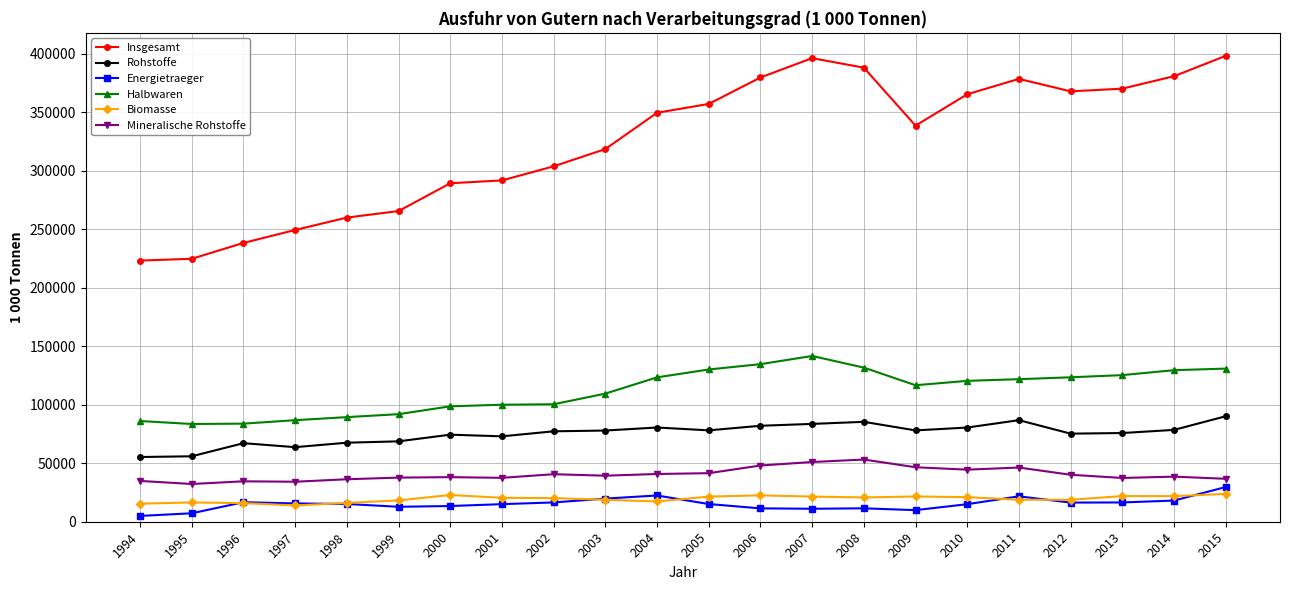

True or false: Rohstoffe has a value of 129182.5 at 2008.

False